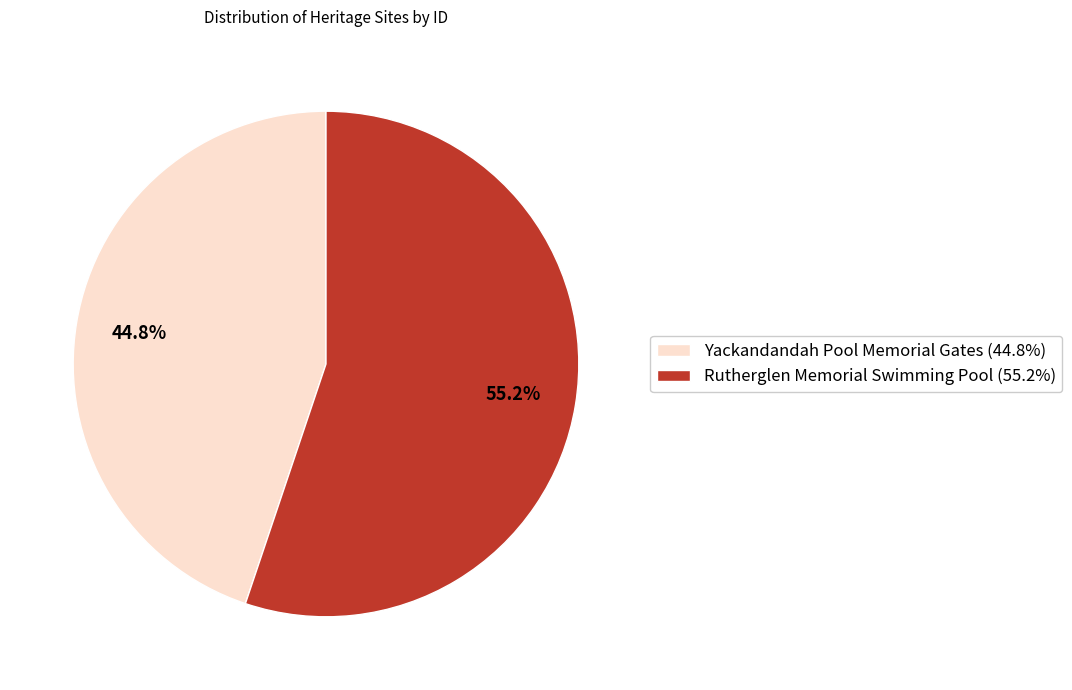

Rank the categories by value from highest to lowest.

Rutherglen Memorial Swimming Pool, Yackandandah Pool Memorial Gates